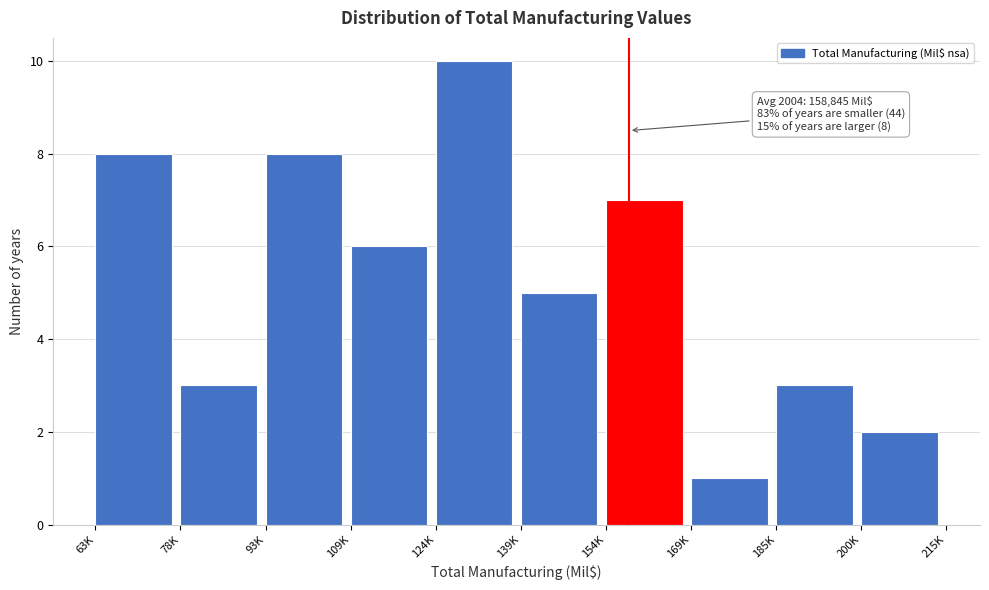

Reading left to right, what are all the values shown in this chart?

63K=8	78K=3	93K=8	109K=6	124K=10	139K=5	154K=7	169K=1	185K=3	200K=2